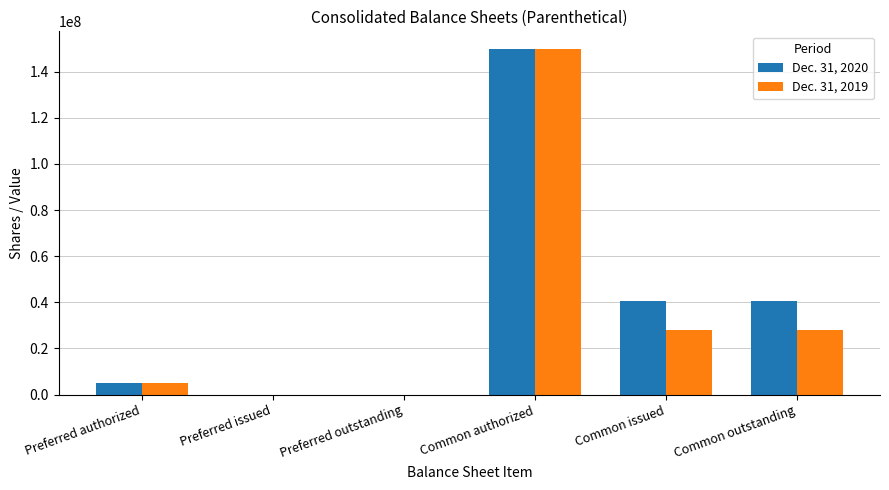

Which series changed the most between Preferred issued and Common issued?

Dec. 31, 2020